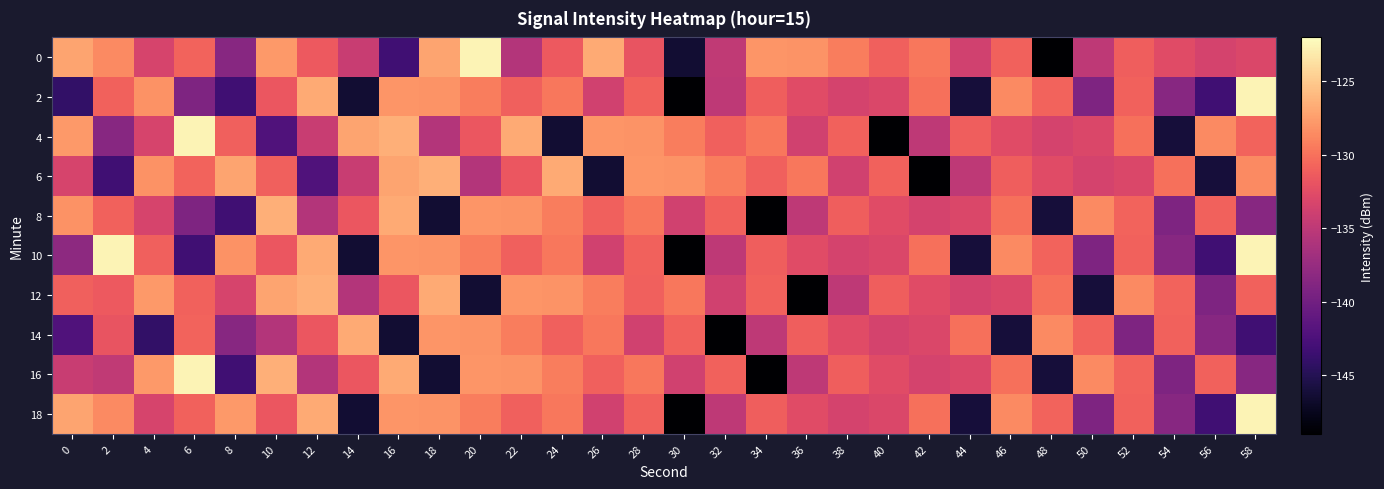

Reading right to left, list all the values displayed in this chart.

0: 58=-133.0	56=-133.4	54=-132.6	52=-131.1	50=-135.0	48=-149.0	46=-130.9	44=-133.8	42=-129.6	40=-131.0	38=-129.3	36=-128.1	34=-128.0	32=-134.8	30=-146.4	28=-131.9	26=-126.8	24=-131.4	22=-135.7	20=-122.6	18=-127.1	16=-143.3	14=-134.3	12=-131.4	10=-127.8	8=-138.5	6=-130.8	4=-133.4	2=-128.6	0=-127.1
2: 58=-122.6	56=-143.3	54=-138.5	52=-130.9	50=-139.1	48=-130.8	46=-128.6	44=-146.1	42=-130.1	40=-133.0	38=-133.4	36=-132.6	34=-131.1	32=-135.0	30=-149.0	28=-130.9	26=-133.8	24=-129.6	22=-131.0	20=-129.3	18=-128.1	16=-128.0	14=-146.4	12=-126.8	10=-131.6	8=-143.3	6=-139.1	4=-128.1	2=-130.9	0=-144.1
4: 58=-130.8	56=-128.6	54=-146.1	52=-130.1	50=-133.0	48=-133.4	46=-132.6	44=-131.1	42=-135.0	40=-149.0	38=-130.9	36=-133.8	34=-129.6	32=-131.0	30=-129.3	28=-128.1	26=-128.0	24=-146.4	22=-126.8	20=-131.6	18=-135.7	16=-126.5	14=-127.1	12=-134.3	10=-142.2	8=-131.0	6=-122.6	4=-133.4	2=-138.5	0=-127.8
6: 58=-128.6	56=-146.1	54=-130.1	52=-133.0	50=-133.4	48=-132.6	46=-131.1	44=-135.0	42=-149.0	40=-130.9	38=-133.8	36=-129.6	34=-131.0	32=-129.3	30=-128.1	28=-128.0	26=-146.4	24=-126.8	22=-131.6	20=-135.7	18=-126.5	16=-127.1	14=-134.3	12=-142.2	10=-131.0	8=-127.1	6=-130.8	4=-128.1	2=-143.3	0=-133.4
8: 58=-138.5	56=-130.9	54=-139.1	52=-130.8	50=-128.6	48=-146.1	46=-130.1	44=-133.0	42=-133.4	40=-132.6	38=-131.1	36=-135.0	34=-149.0	32=-130.9	30=-133.8	28=-129.6	26=-131.0	24=-129.3	22=-128.1	20=-128.0	18=-146.4	16=-126.8	14=-131.6	12=-135.7	10=-126.5	8=-143.3	6=-139.1	4=-133.4	2=-130.9	0=-128.1
10: 58=-122.6	56=-143.3	54=-138.5	52=-130.9	50=-139.1	48=-130.8	46=-128.6	44=-146.1	42=-130.1	40=-133.0	38=-133.4	36=-132.6	34=-131.1	32=-135.0	30=-149.0	28=-130.9	26=-133.8	24=-129.6	22=-131.0	20=-129.3	18=-128.1	16=-128.0	14=-146.4	12=-126.8	10=-131.6	8=-128.1	6=-143.3	4=-131.0	2=-122.6	0=-138.1
12: 58=-130.9	56=-139.1	54=-130.8	52=-128.6	50=-146.1	48=-130.1	46=-133.0	44=-133.4	42=-132.6	40=-131.1	38=-135.0	36=-149.0	34=-130.9	32=-133.8	30=-129.6	28=-131.0	26=-129.3	24=-128.1	22=-128.0	20=-146.4	18=-126.8	16=-131.6	14=-135.7	12=-126.5	10=-127.1	8=-133.4	6=-130.9	4=-127.8	2=-131.4	0=-131.0
14: 58=-143.3	56=-138.5	54=-130.9	52=-139.1	50=-130.8	48=-128.6	46=-146.1	44=-130.1	42=-133.0	40=-133.4	38=-132.6	36=-131.1	34=-135.0	32=-149.0	30=-130.9	28=-133.8	26=-129.6	24=-131.0	22=-129.3	20=-128.1	18=-128.0	16=-146.4	14=-126.8	12=-131.6	10=-135.7	8=-138.5	6=-130.8	4=-144.1	2=-131.9	0=-142.2
16: 58=-138.5	56=-130.9	54=-139.1	52=-130.8	50=-128.6	48=-146.1	46=-130.1	44=-133.0	42=-133.4	40=-132.6	38=-131.1	36=-135.0	34=-149.0	32=-130.9	30=-133.8	28=-129.6	26=-131.0	24=-129.3	22=-128.1	20=-128.0	18=-146.4	16=-126.8	14=-131.6	12=-135.7	10=-126.5	8=-143.3	6=-122.6	4=-127.8	2=-134.8	0=-134.3
18: 58=-122.6	56=-143.3	54=-138.5	52=-130.9	50=-139.1	48=-130.8	46=-128.6	44=-146.1	42=-130.1	40=-133.0	38=-133.4	36=-132.6	34=-131.1	32=-135.0	30=-149.0	28=-130.9	26=-133.8	24=-129.6	22=-131.0	20=-129.3	18=-128.1	16=-128.0	14=-146.4	12=-126.8	10=-131.6	8=-127.8	6=-130.9	4=-133.4	2=-128.6	0=-127.1